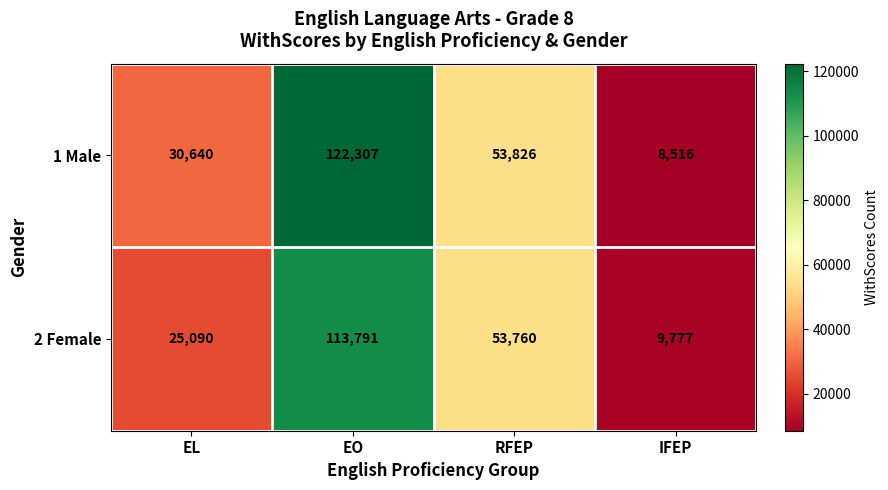

True or false: 1 Male has a value of 13160 at IFEP.

False